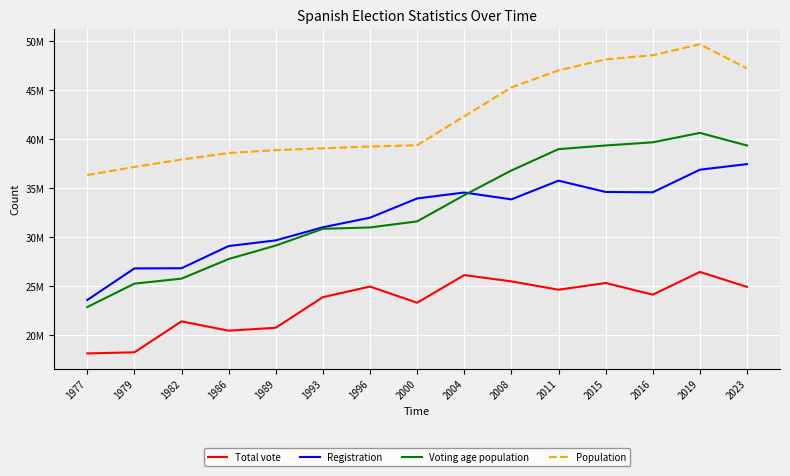

Reading left to right, transcribe all the data shown in this chart.

Total vote: 18175327	18284948	21439152	20489651	20788160	23907495	24985097	23339490	26155436	25514671	24666441	25350447	24161083	26478140	24952447
Registration: 23616421	26836500	26855301	29117613	29694055	31030511	32007554	33969640	34571831	33875268	35779491	34631086	34597038	36898883	37469458
Voting age population: 22901130	25284440	25795580	27794880	29166000	30875570	31013030	31631640	34304048	36819817	38995155	39368731	39691061	40650233	39367525
Population: 36351000	37183000	37935000	38604000	38888000	39083000	39257000	39394773	42345342	45283259	47021031	48146134	48563476	49683254	47222613